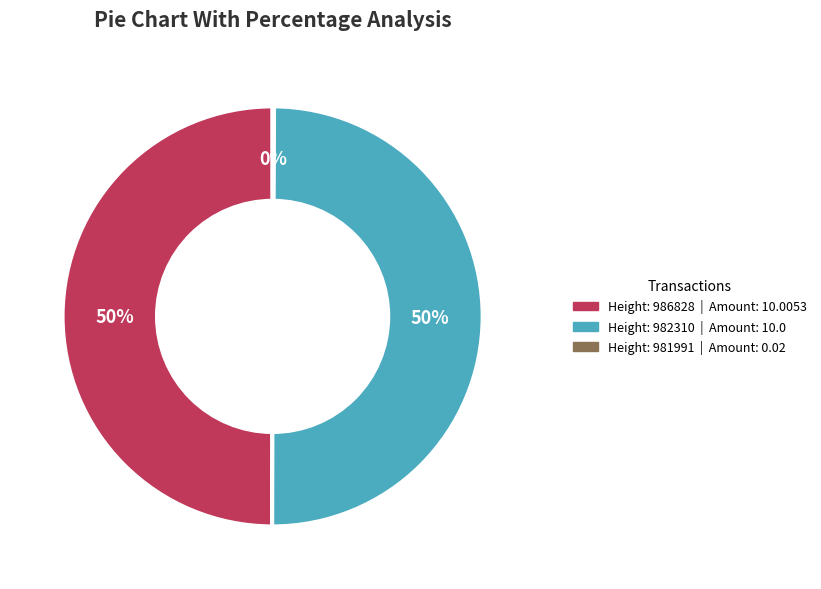

To the nearest percent, what is the difference between the largest and smallest slice percentages?

50%